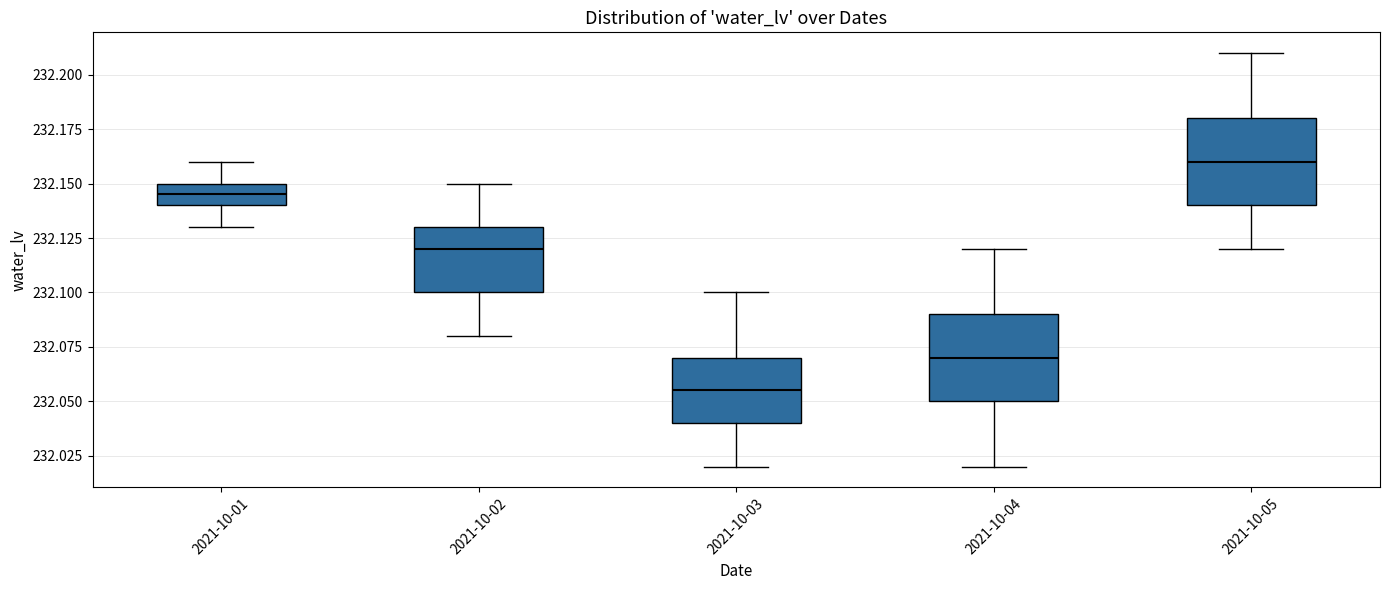

Reading left to right, transcribe this box plot: for each box, give where its median line is, the range the box spans, and where its two whiskers end, as read against the y-axis. The values are not printed on the chart, so give them approximately, as read against the axis.

2021-10-01: median 232.145, box 232.140 to 232.150, whiskers 232.130 to 232.160
2021-10-02: median 232.120, box 232.100 to 232.130, whiskers 232.080 to 232.150
2021-10-03: median 232.055, box 232.040 to 232.070, whiskers 232.020 to 232.100
2021-10-04: median 232.070, box 232.050 to 232.090, whiskers 232.020 to 232.120
2021-10-05: median 232.160, box 232.140 to 232.180, whiskers 232.120 to 232.210